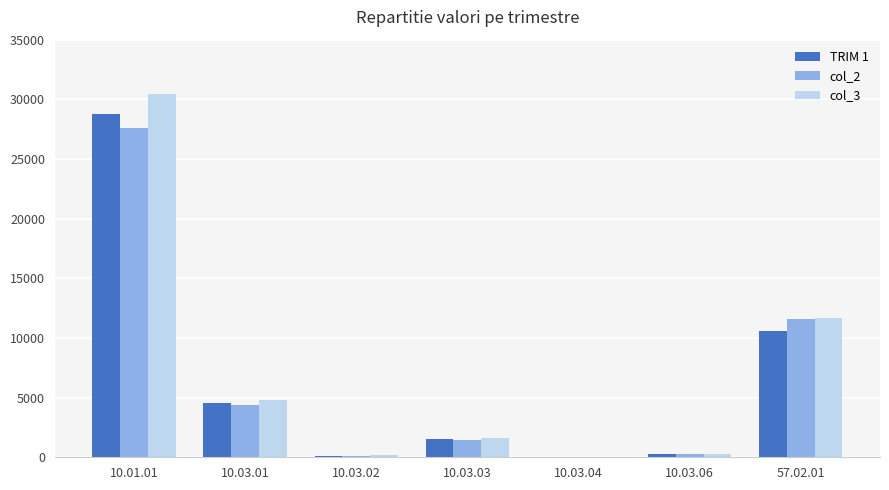

The value of col_3 at 10.03.01 is 4811. True or false?

True